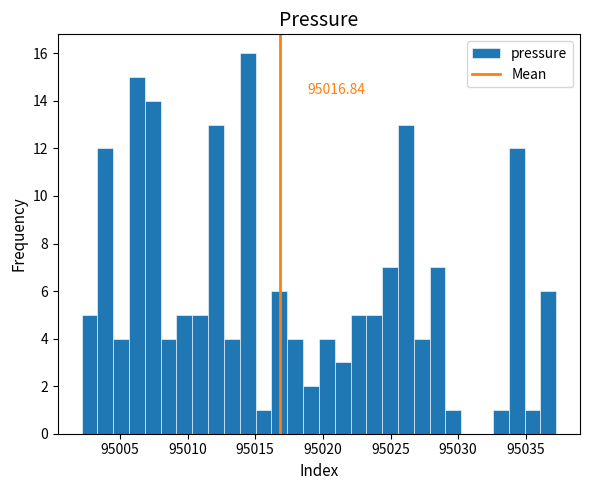

Around what value on the x-axis is the tallest bar? Give the approximate position of its centre, as read against the axis.

95014.5